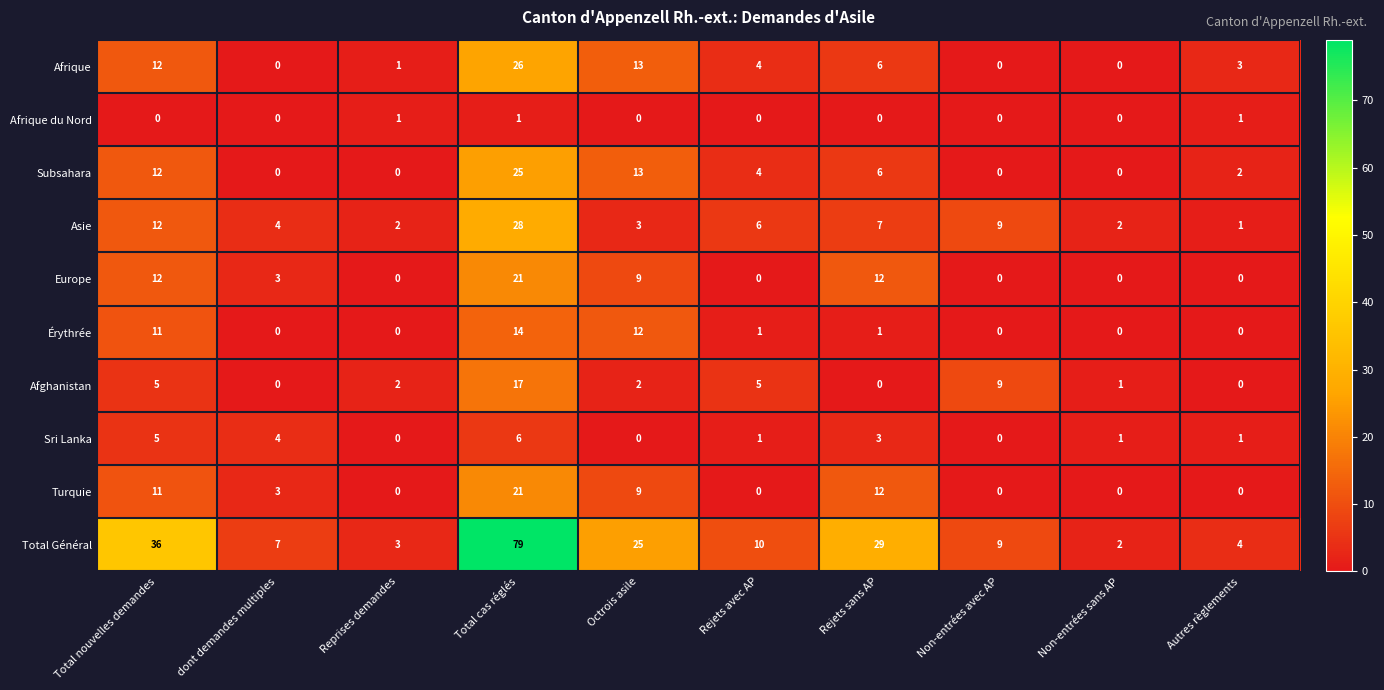

What is the difference between the maximum and minimum values in the Subsahara series?

25